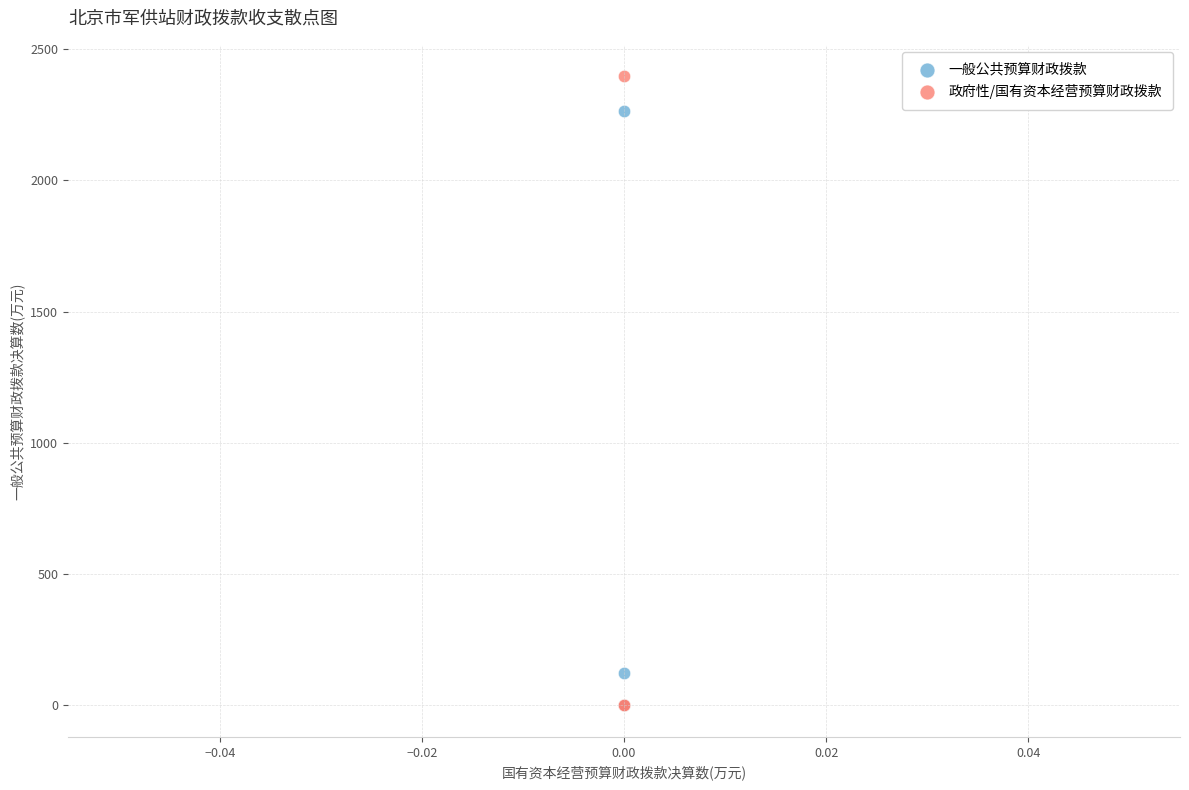

Which series contains the highest Y value?

政府性/国有资本经营预算财政拨款